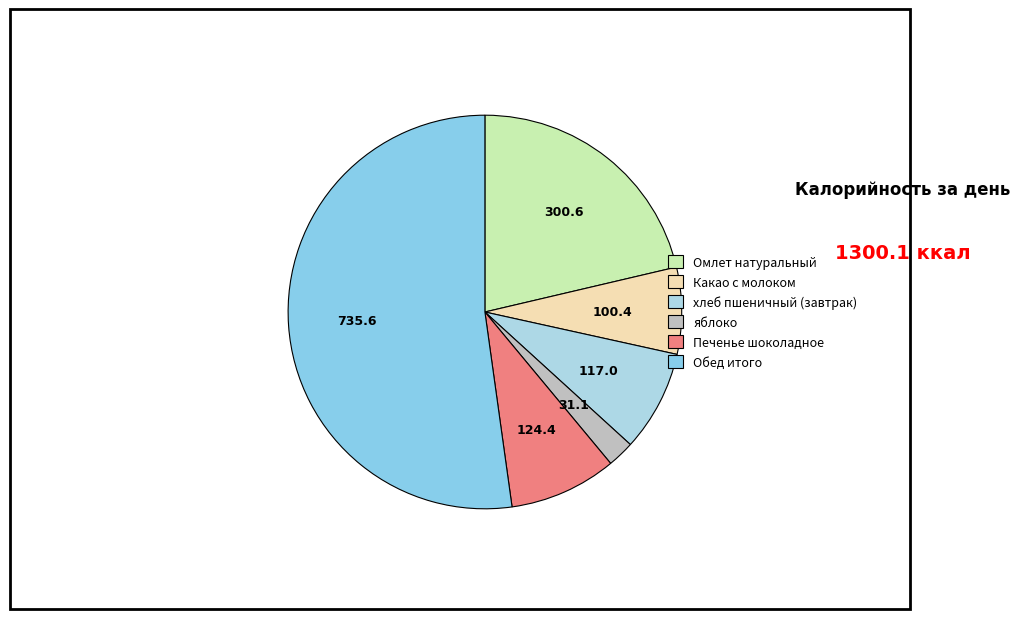

What is the majority slice?

Обед итого